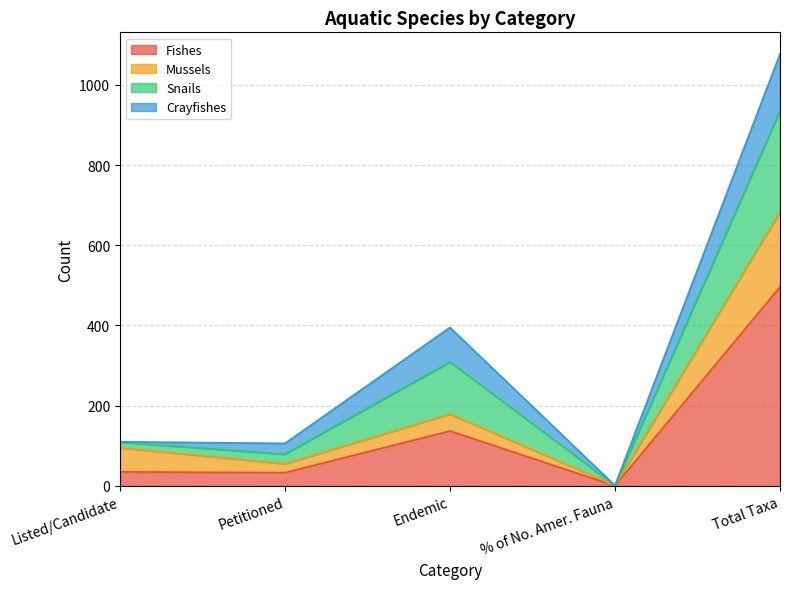

What is the spread (max minus min) of values at Total Taxa?

581.0